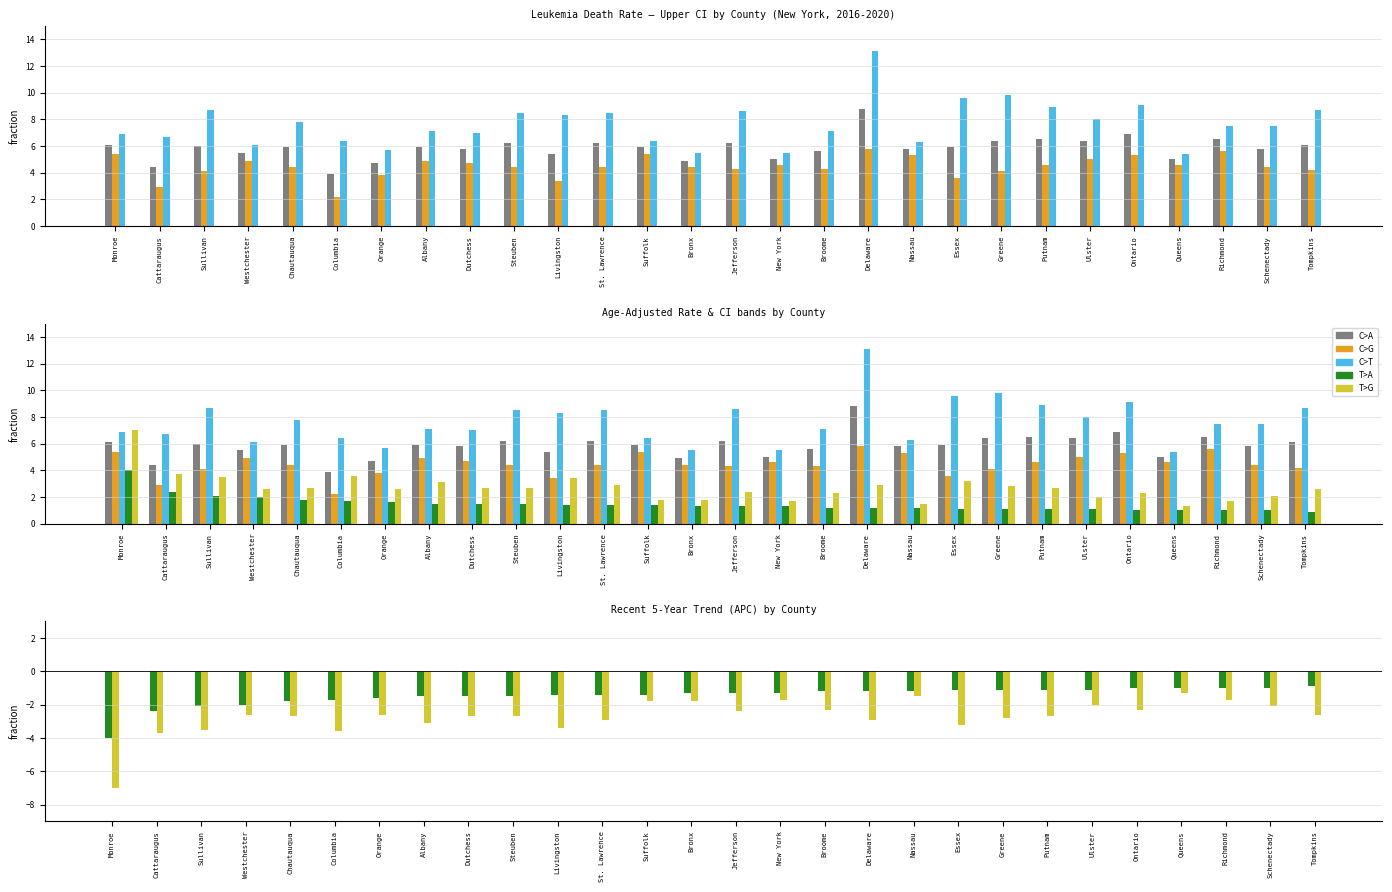

What is the difference between the second highest and second lowest values in the C>T series?

4.3